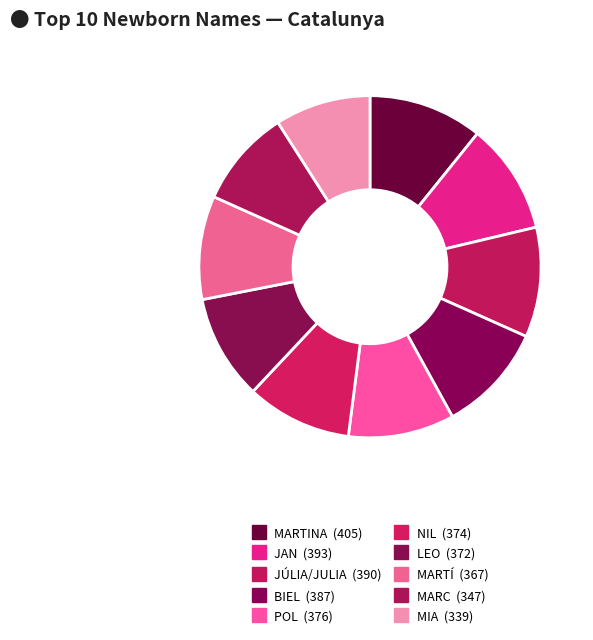

What percentage do NIL and JAN together represent?

20.5%